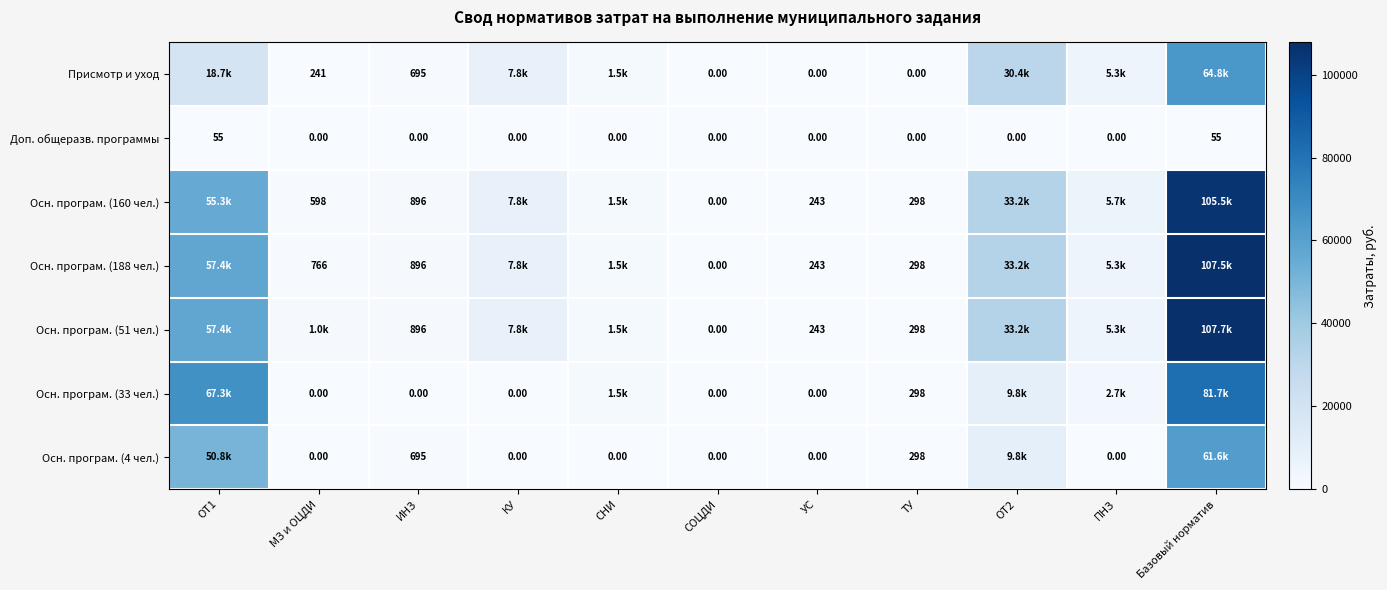

At which category is the sum across all series the highest?

Базовый норматив